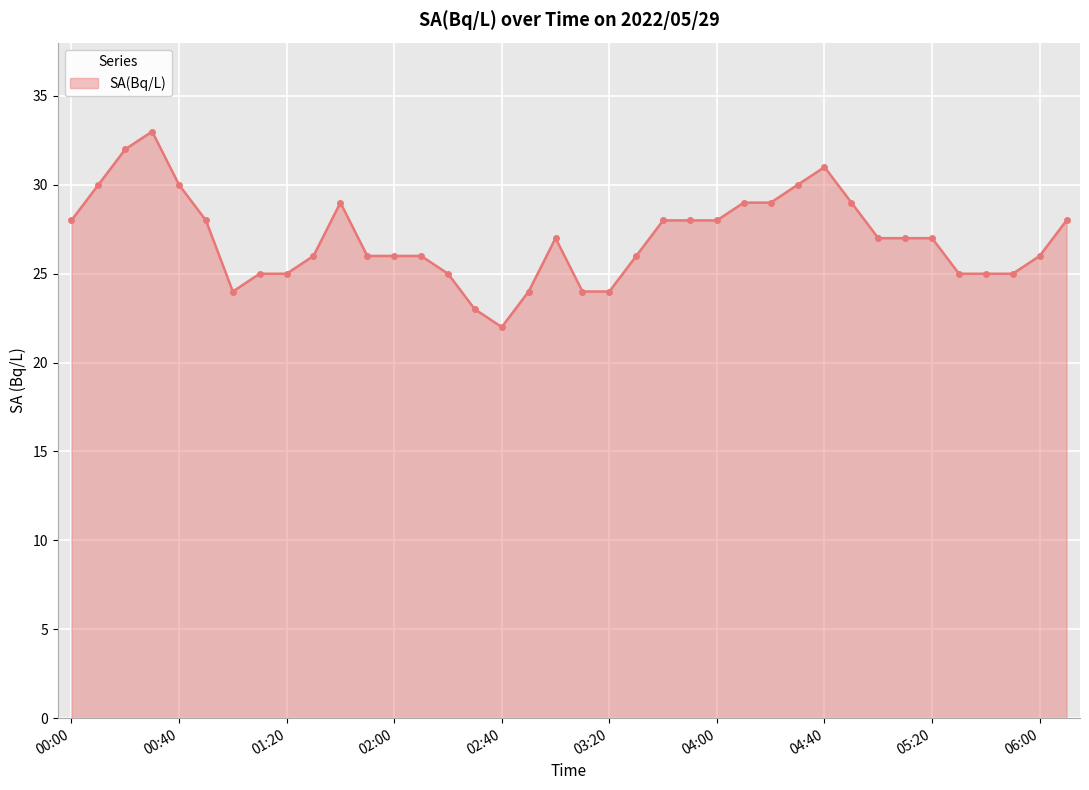

Reading right to left, extract all data points from this chart.

28	26	25	25	25	27	27	27	29	31	30	29	29	28	28	28	26	24	24	27	24	22	23	25	26	26	26	29	26	25	25	24	28	30	33	32	30	28